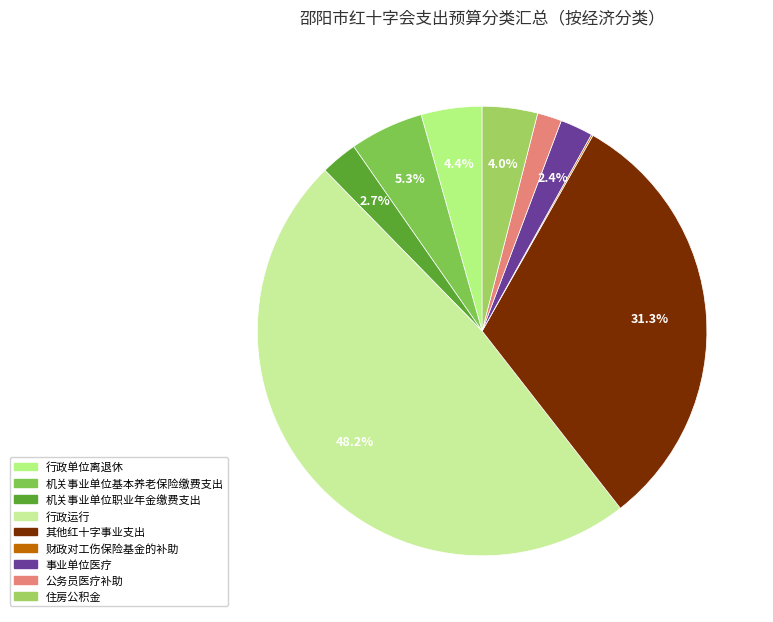

To the nearest percent, what is the average slice percentage?

11%